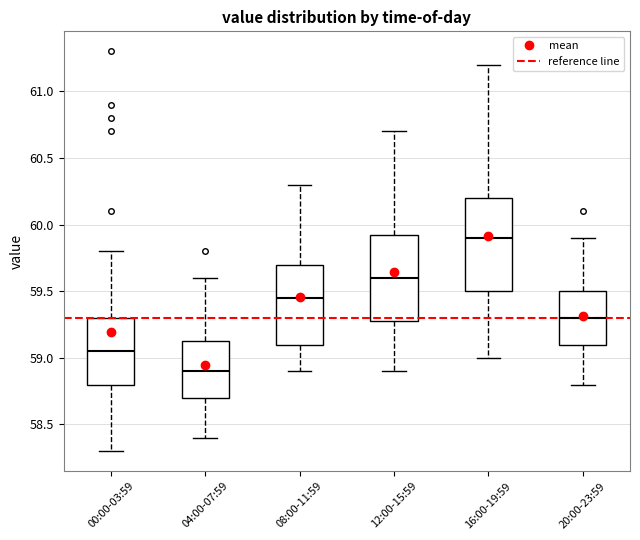

Reading left to right, transcribe this box plot: for each box, give where its median line is, the range the box spans, and where its two whiskers end, as read against the y-axis. The values are not printed on the chart, so give them approximately, as read against the axis.

00:00-03:59: median 59.05, box 58.80 to 59.30, whiskers 58.30 to 59.80
04:00-07:59: median 58.90, box 58.70 to 59.15, whiskers 58.40 to 59.60
08:00-11:59: median 59.45, box 59.10 to 59.70, whiskers 58.90 to 60.30
12:00-15:59: median 59.60, box 59.30 to 59.95, whiskers 58.90 to 60.70
16:00-19:59: median 59.90, box 59.50 to 60.20, whiskers 59.00 to 61.20
20:00-23:59: median 59.30, box 59.10 to 59.50, whiskers 58.80 to 59.90